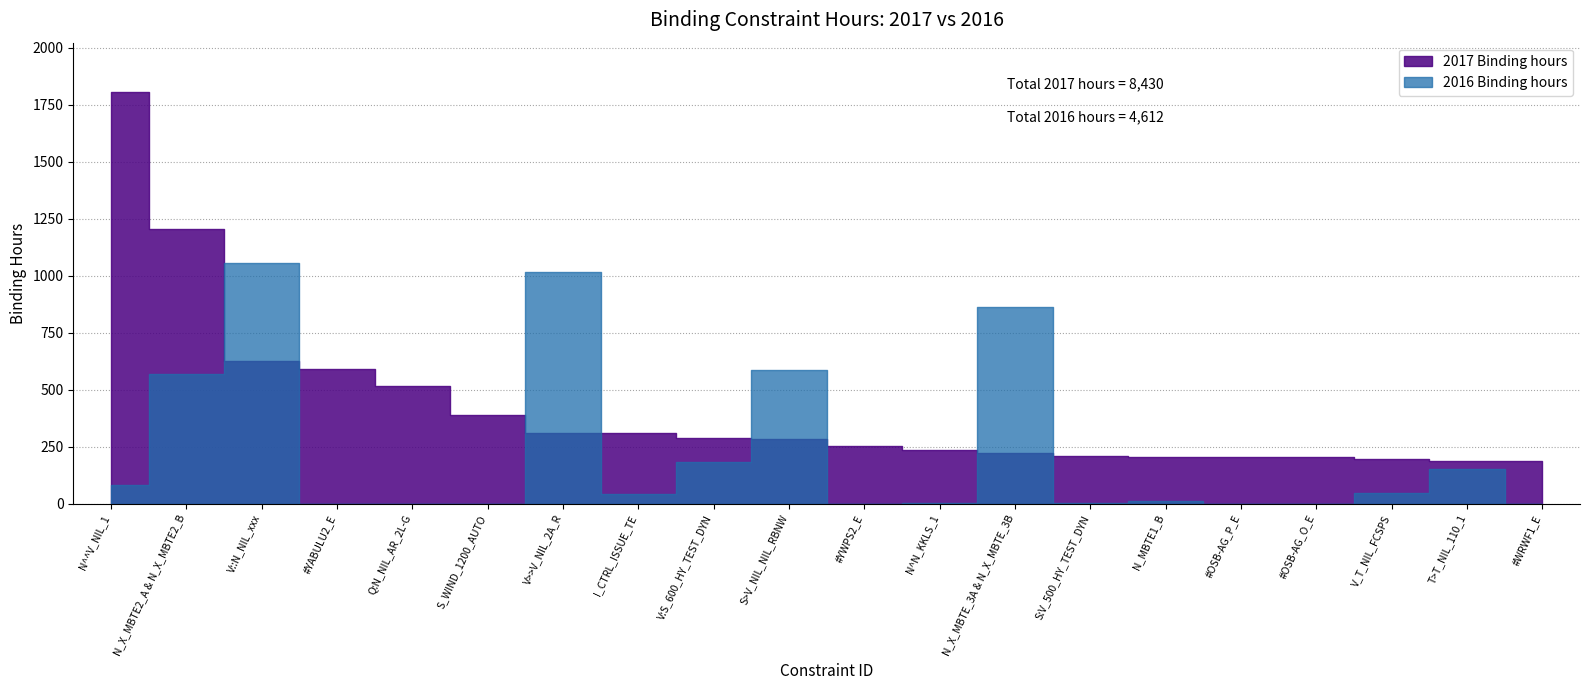

Rank the series by their average value, from lowest to highest.

2016 Binding hours, 2017 Binding hours